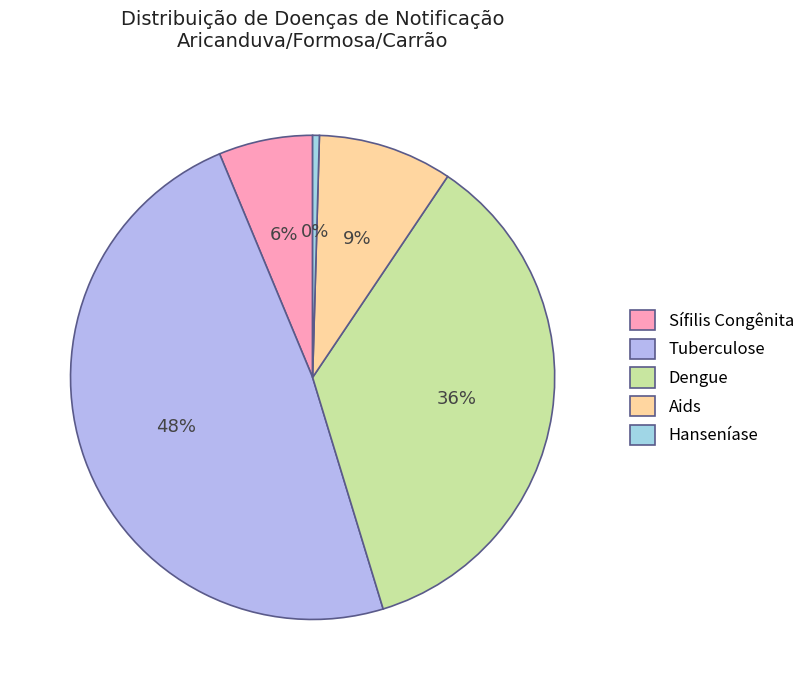

How many segments does this pie chart have?

5